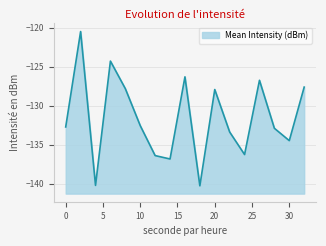

Which label corresponds to the smallest value in the chart?

18